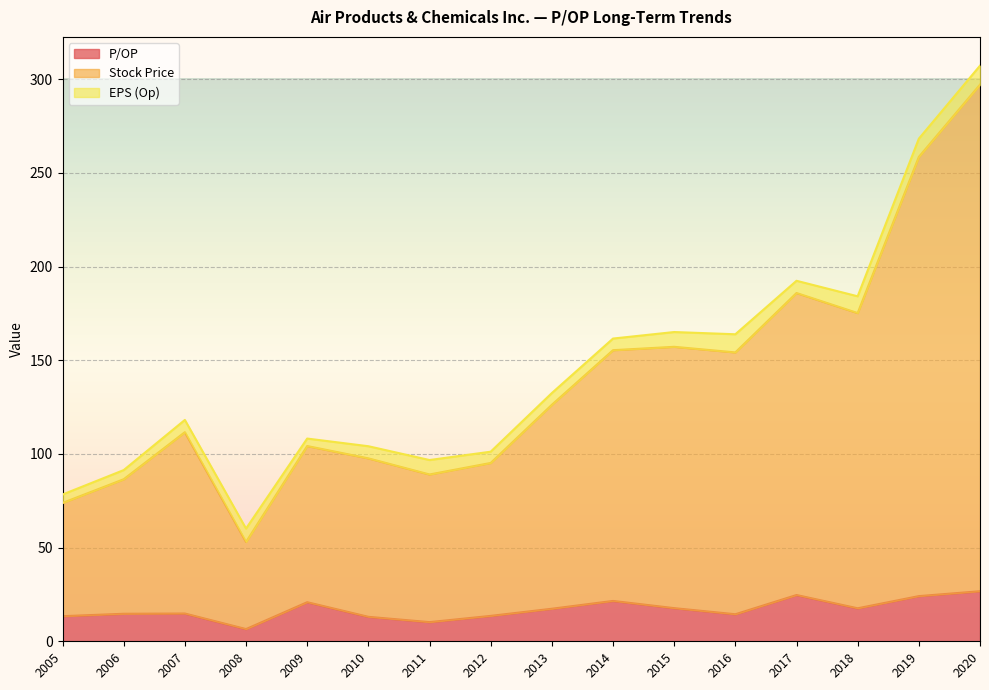

How many data points in Stock Price are less than 108?

8